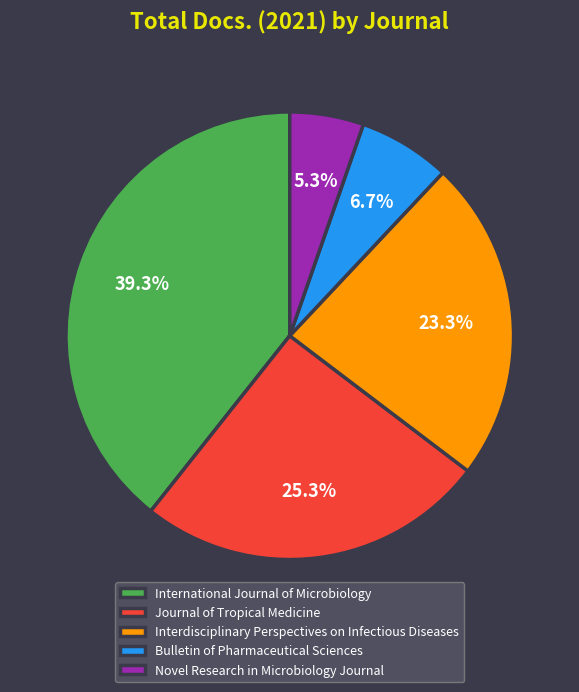

Rank the categories by value from lowest to highest.

Novel Research in Microbiology Journal, Bulletin of Pharmaceutical Sciences, Interdisciplinary Perspectives on Infectious Diseases, Journal of Tropical Medicine, International Journal of Microbiology